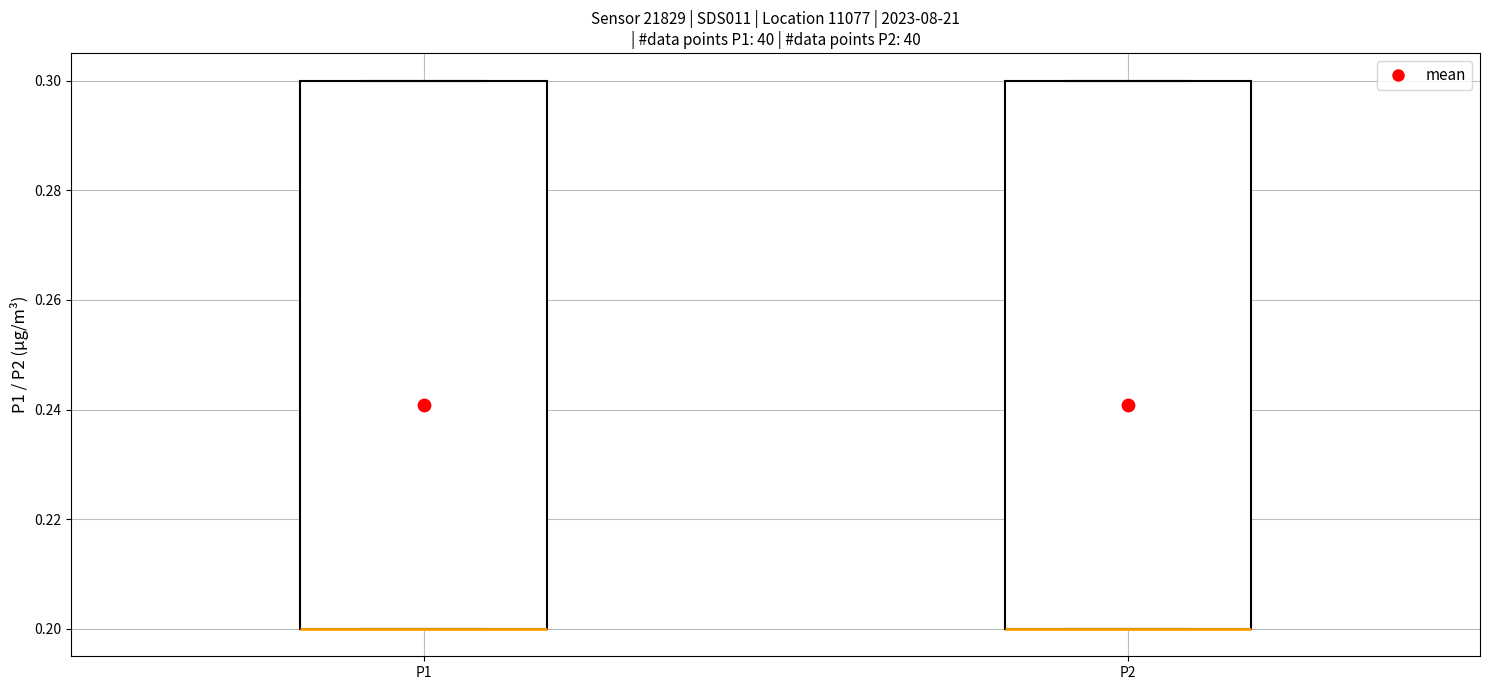

Reading left to right, transcribe this box plot: for each box, give where its median line is, the range the box spans, and where its two whiskers end, as read against the y-axis. The values are not printed on the chart, so give them approximately, as read against the axis.

P1: median 0.2 (drawn on the box's lower edge), box 0.2 to 0.3, whiskers 0.2 to 0.3
P2: median 0.2 (drawn on the box's lower edge), box 0.2 to 0.3, whiskers 0.2 to 0.3